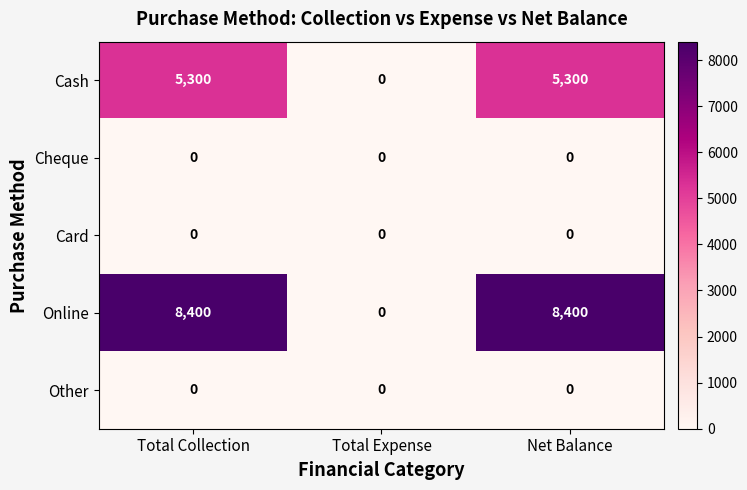

Which series has the largest total across all categories?

Online